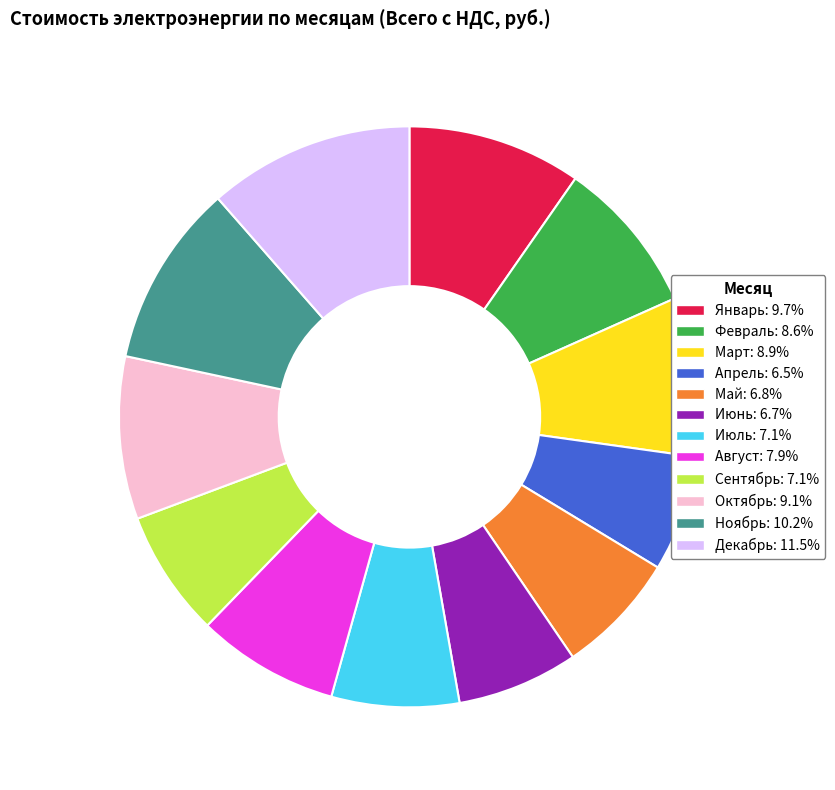

How many segments does this pie chart have?

12